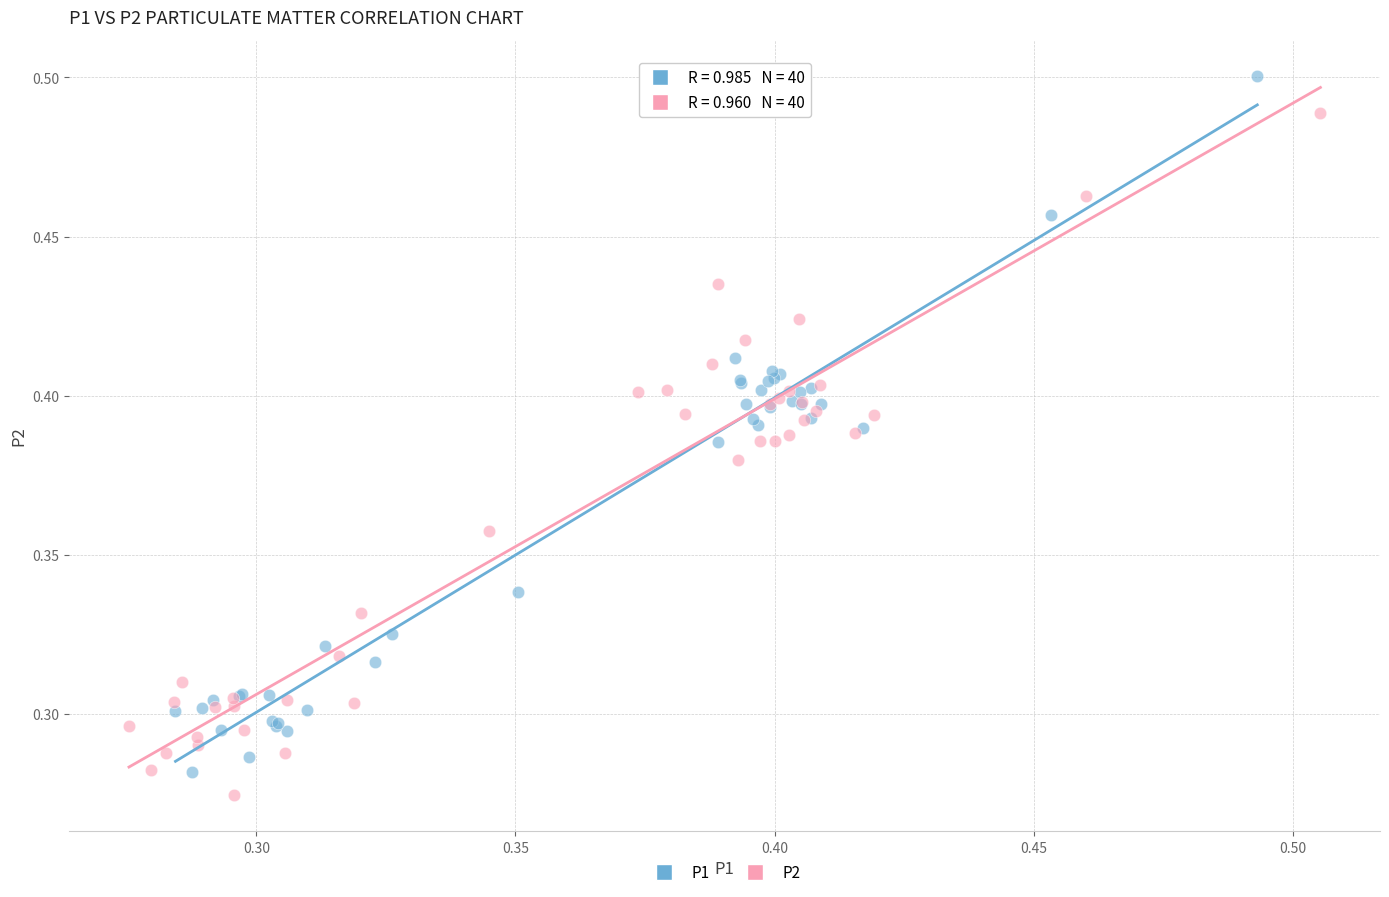

Which series reaches the maximum Y coordinate?

P1